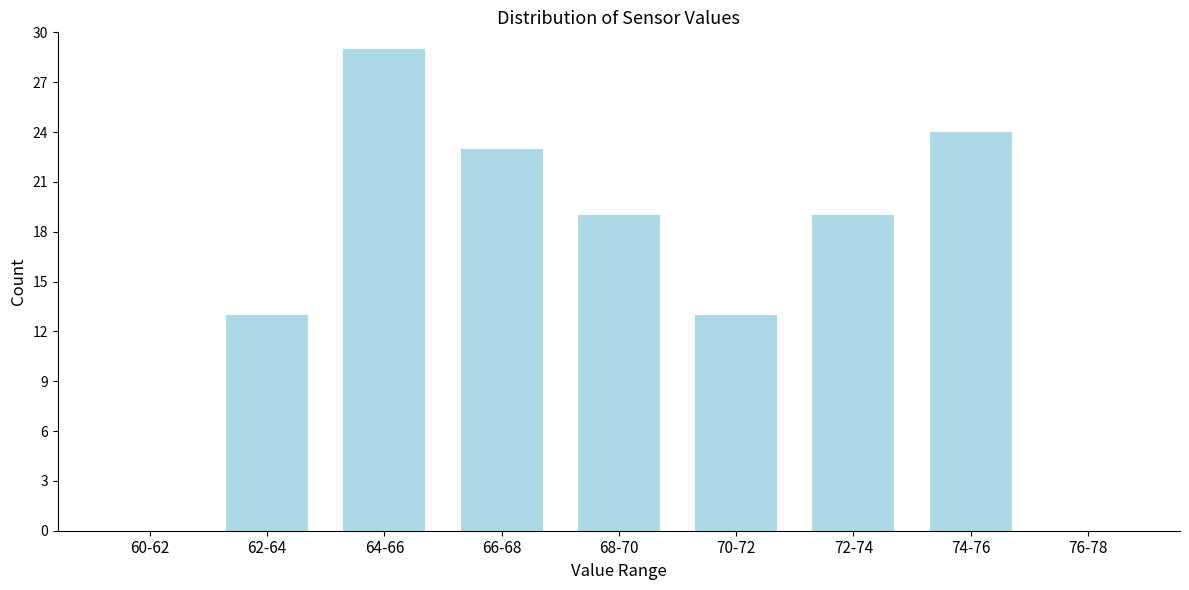

Reading right to left, transcribe all the data shown in this chart.

76-78=0	74-76=24	72-74=19	70-72=13	68-70=19	66-68=23	64-66=29	62-64=13	60-62=0